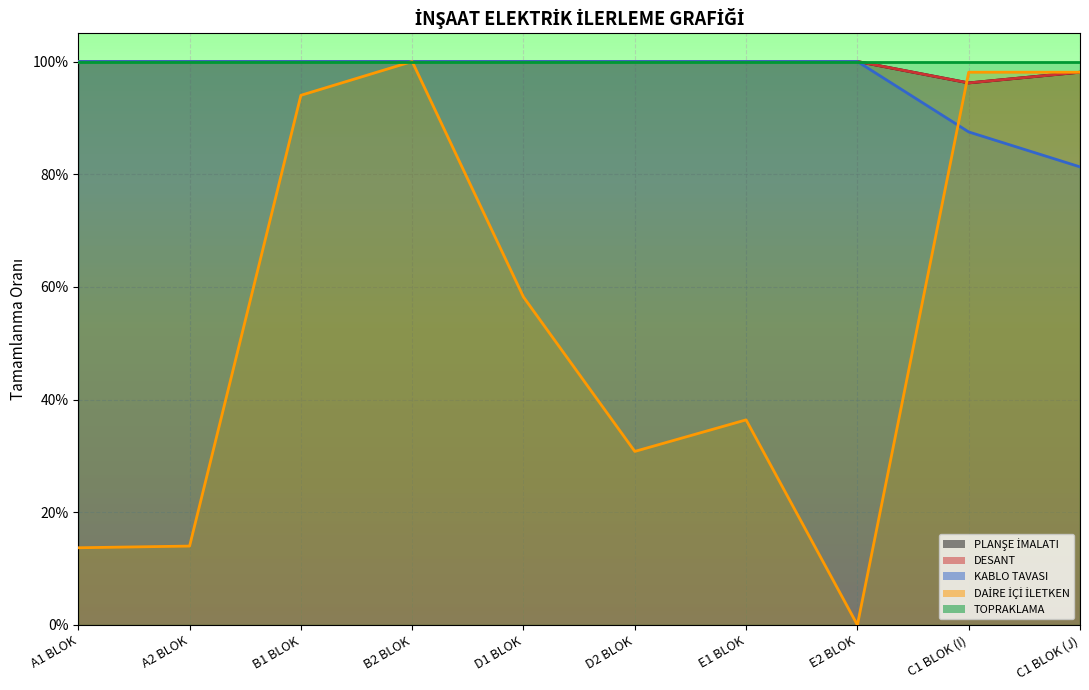

True or false: PLANŞE İMALATI has a value of 1.5 at A1 BLOK.

False